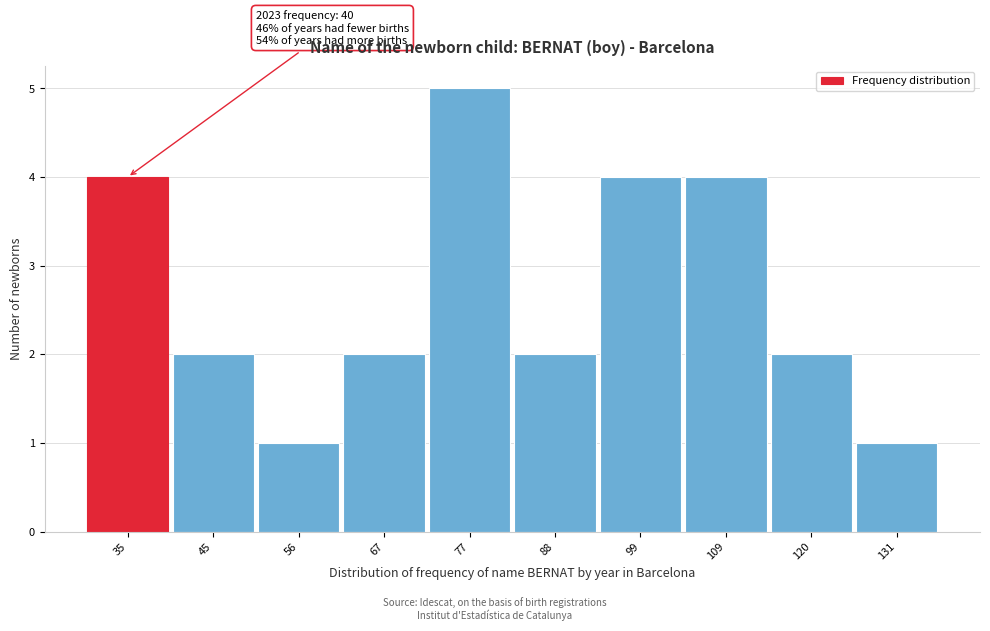

Reading right to left, list all the values displayed in this chart.

131=1	120=2	109=4	99=4	88=2	77=5	67=2	56=1	45=2	35=4